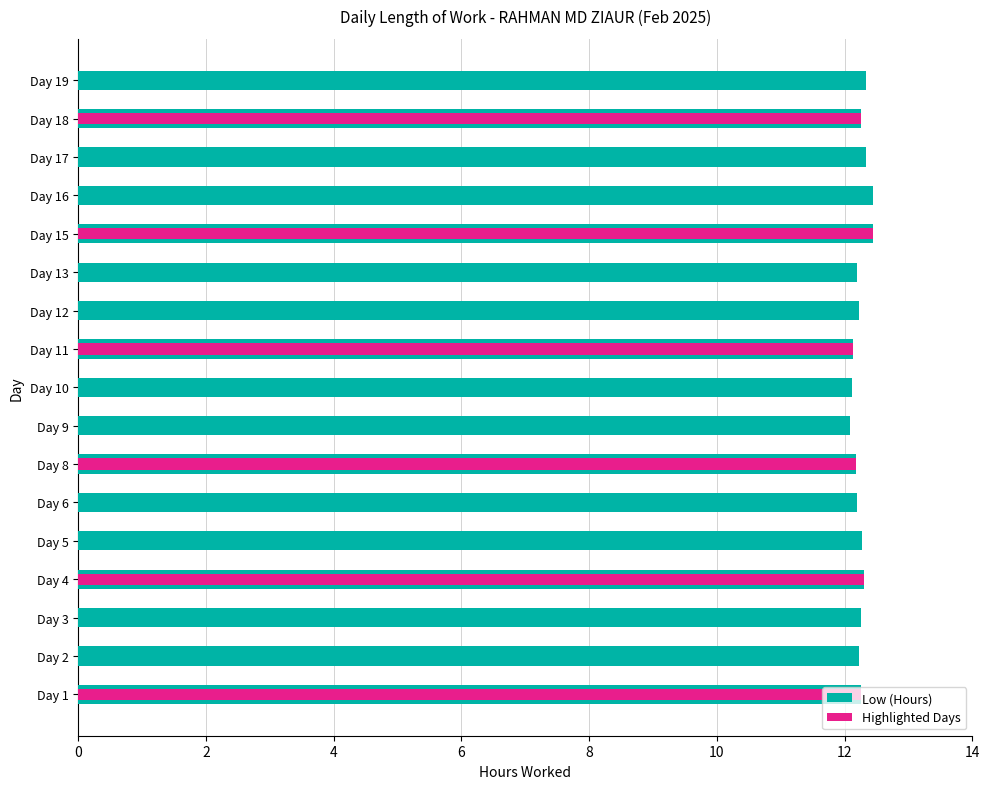

How many bars are there in total?

17